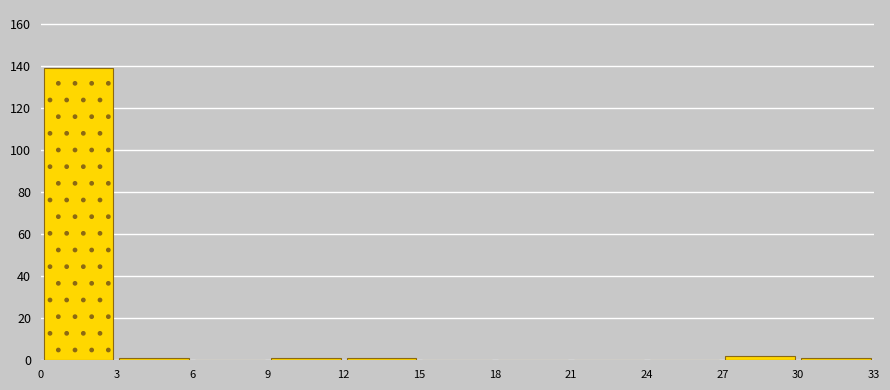

Reading left to right, list every bar in this chart as the range it spans on the x-axis followed by its height. The values are not printed on the chart, so give them approximately, as read against the axis.

0 to 3: 140
3 to 6: under 2
6 to 9: 0
9 to 12: under 2
12 to 15: under 2
15 to 18: 0
18 to 21: 0
21 to 24: 0
24 to 27: 0
27 to 30: 2
30 to 33: under 2